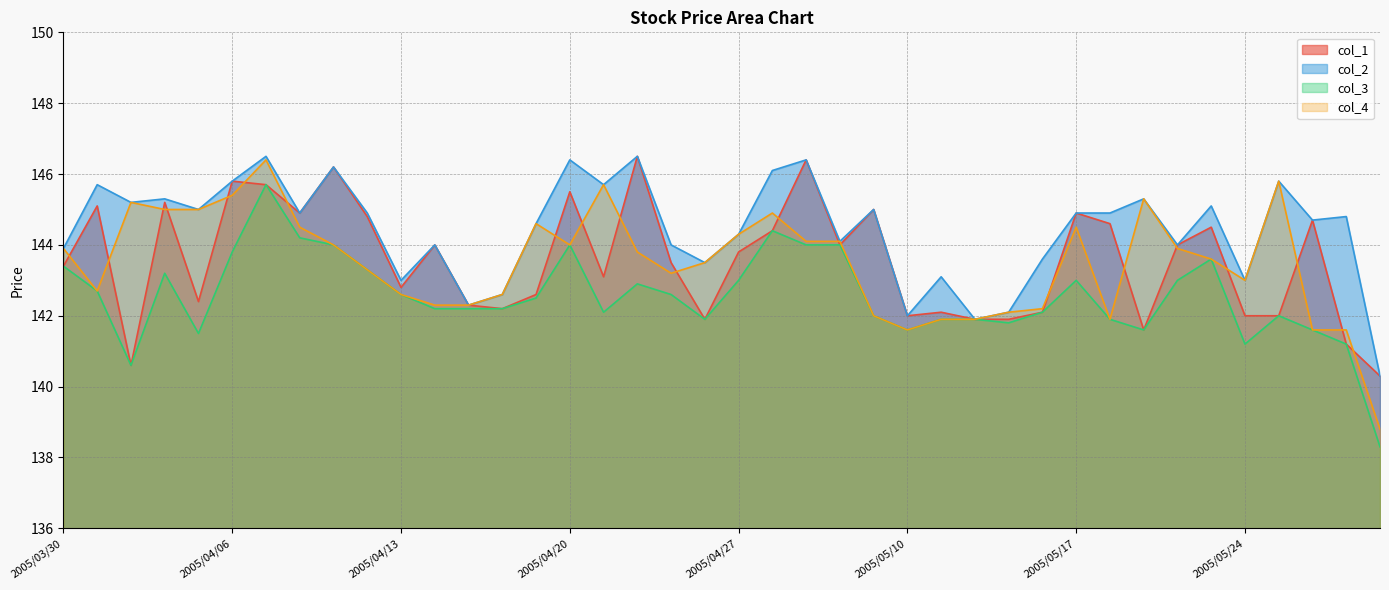

What is the highest value of the col_1 series?

146.5